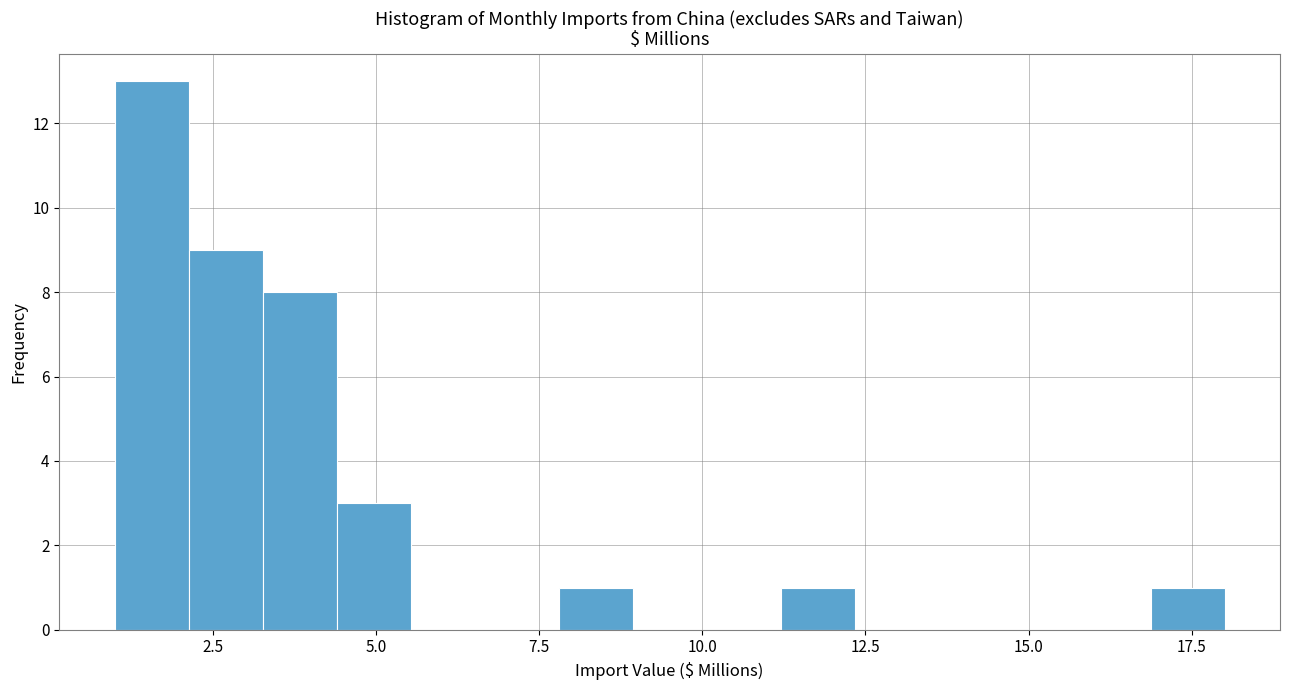

Around what value on the x-axis is the tallest bar? Give the approximate position of its centre, as read against the axis.

1.5